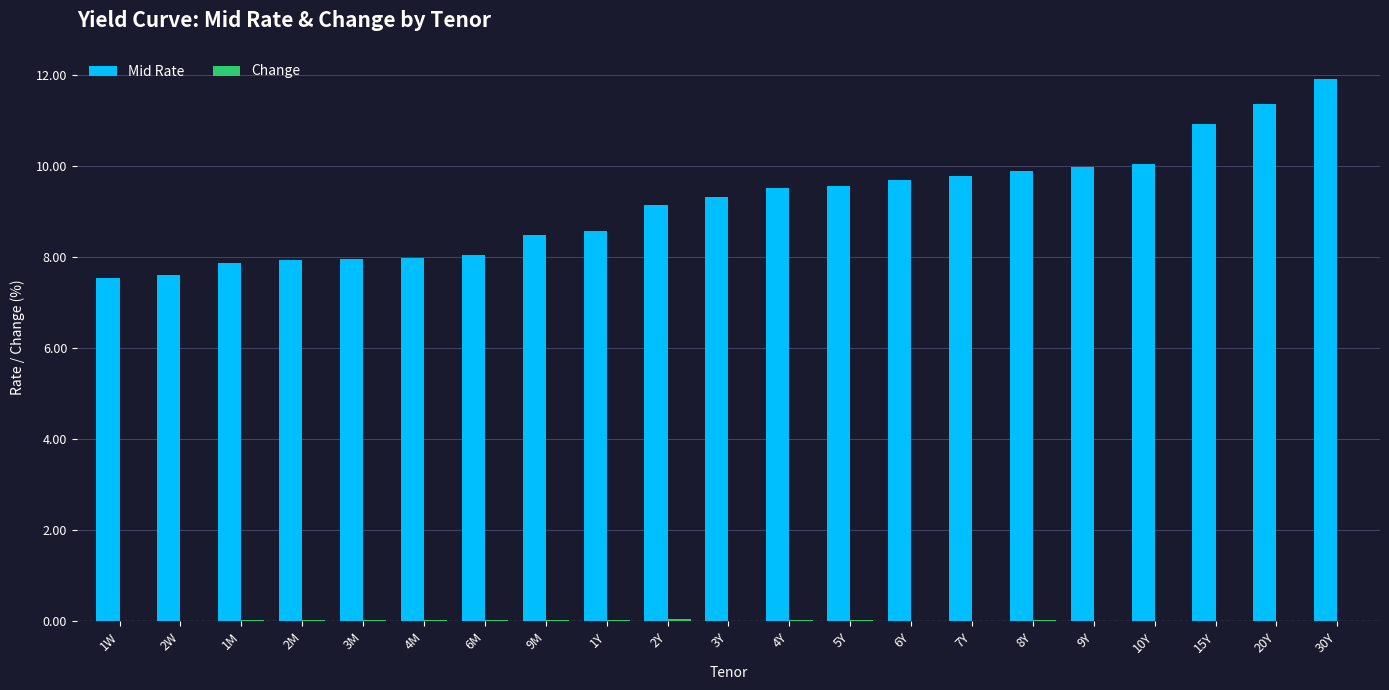

Does the chart contain stacked bars?

No